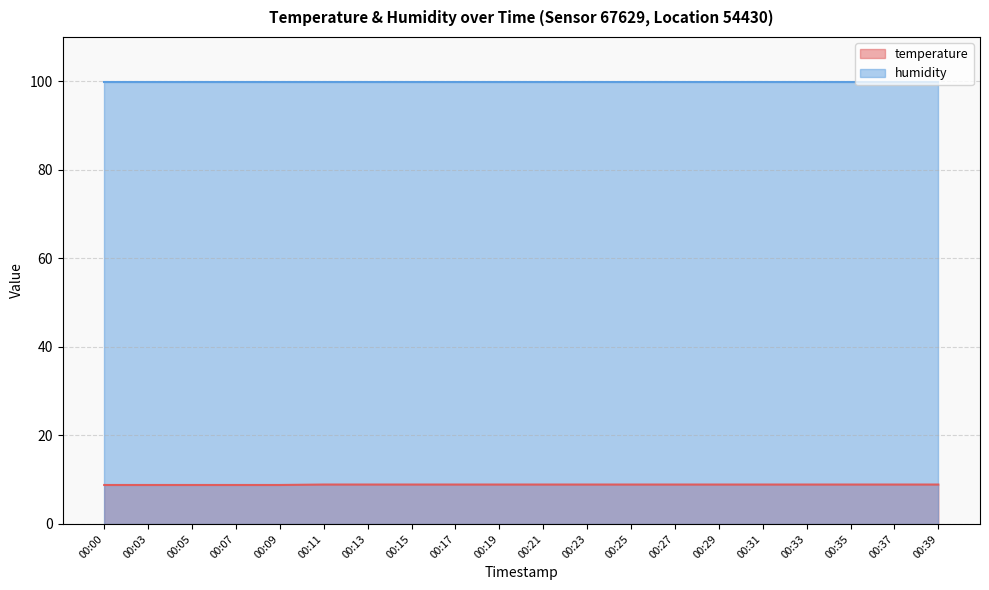

How many values are between 8 and 9?

20